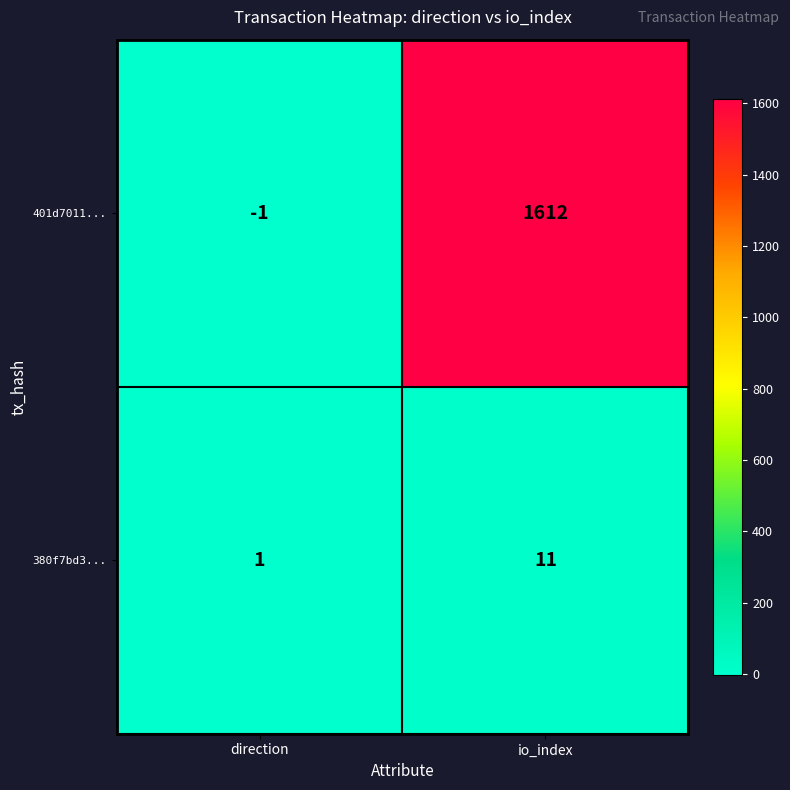

Which series has the widest spread of values?

401d7011...